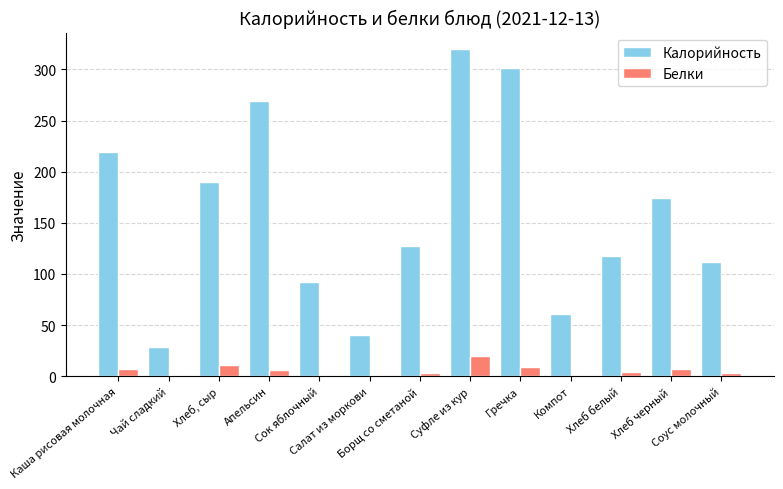

The Белки series shows 11 at Хлеб, сыр. True or false?

True